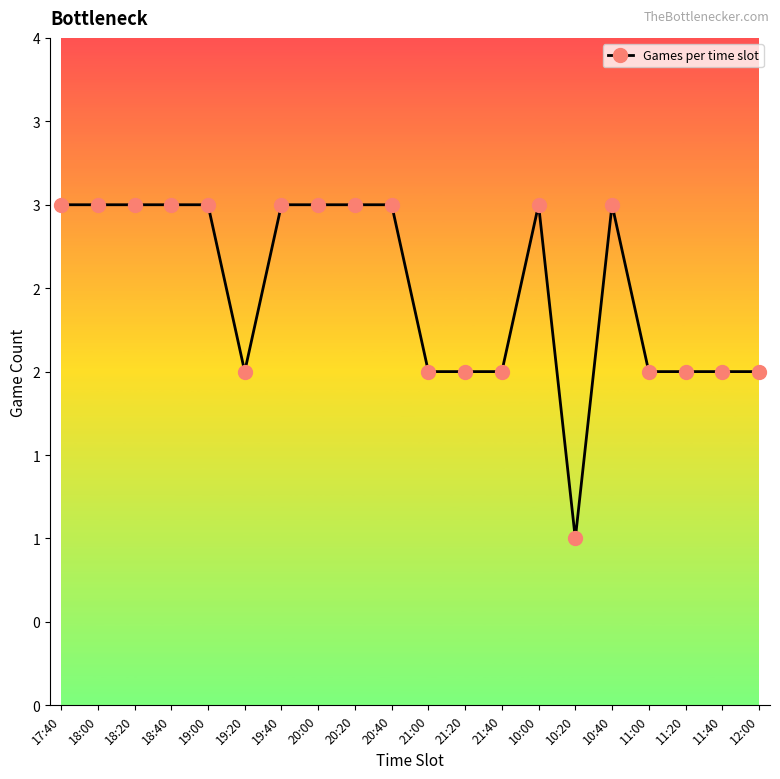

How many interior local valleys (lower than both neighbors) does the data have?

2